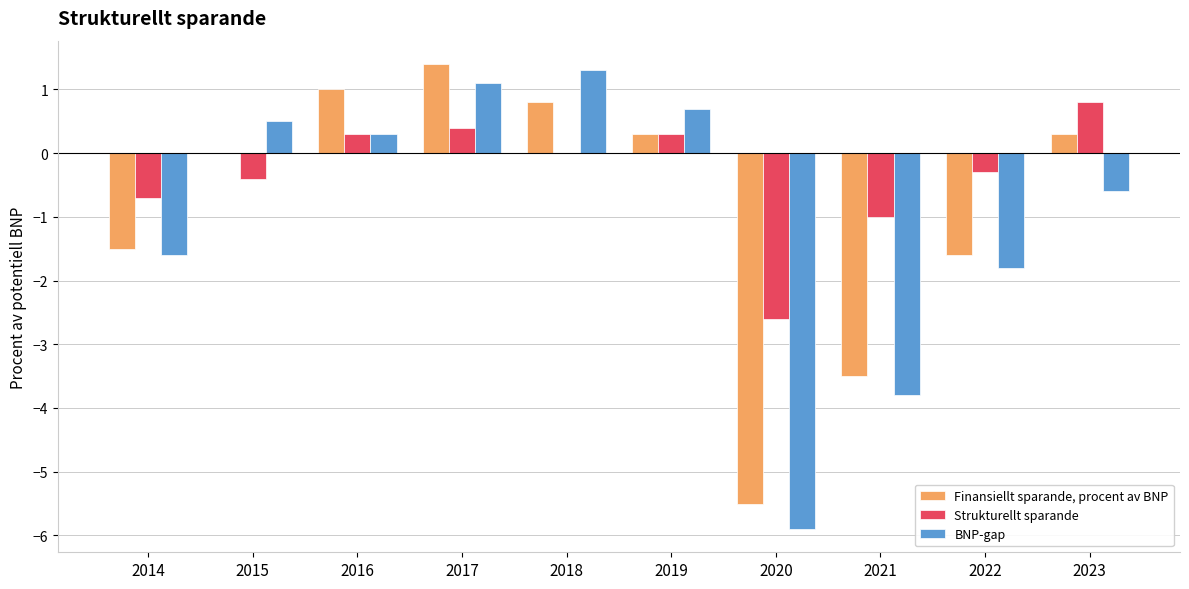

Between 2018 and 2021, which series saw the biggest shift?

BNP-gap